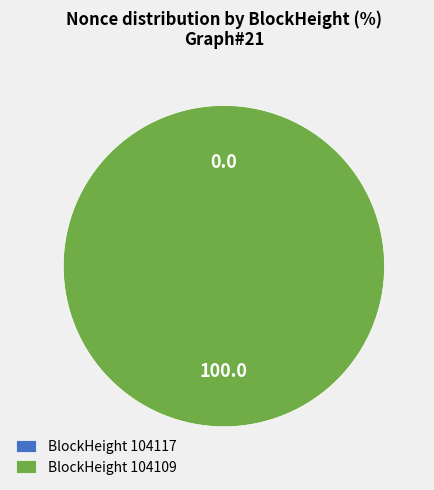

To the nearest percent, what portion does 104109 represent?

100%